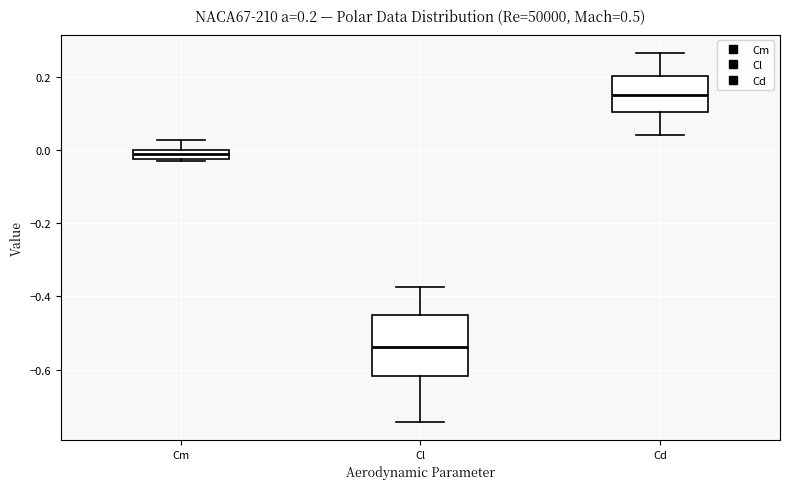

Which box's median line is the highest?

Cd